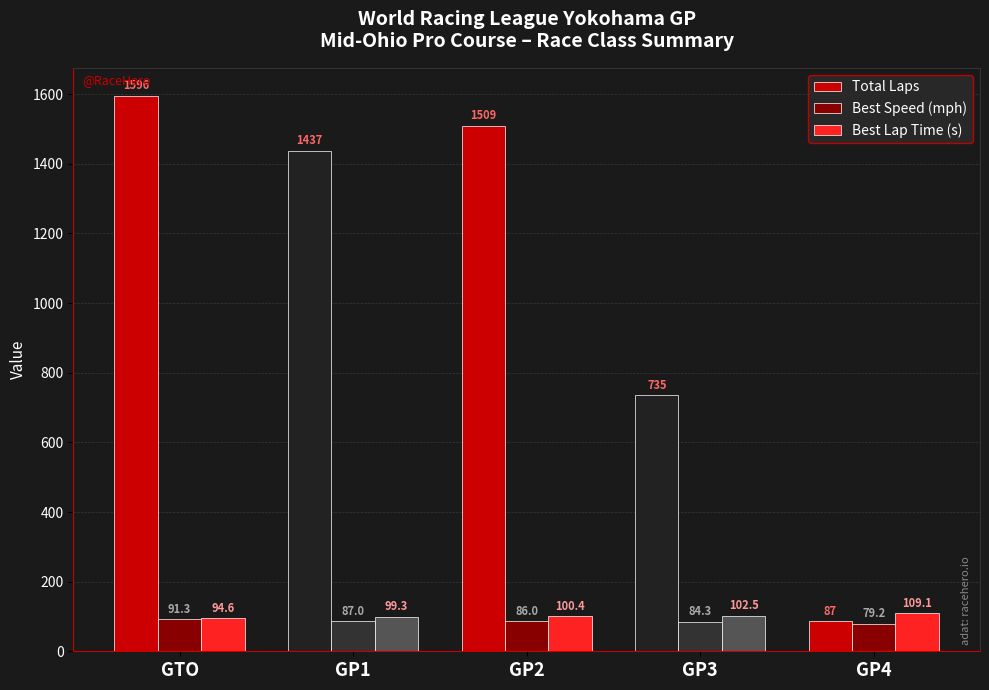

What is the maximum value for Best Speed (mph)?

91.3